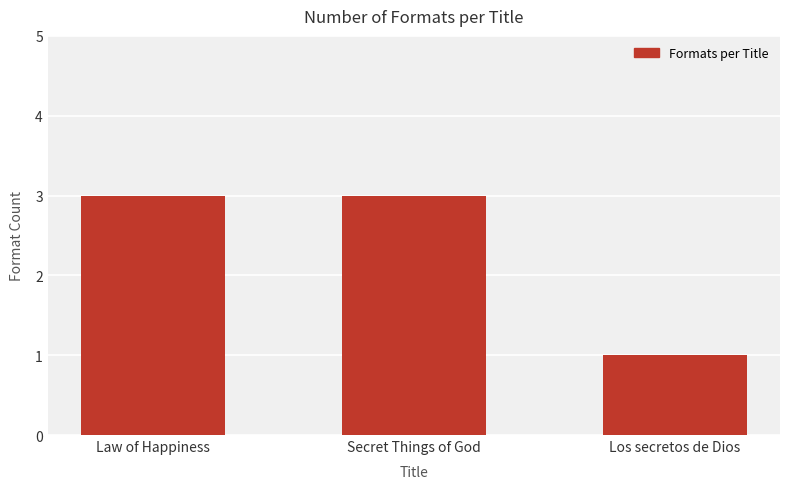

Reading left to right, list all the values displayed in this chart.

3	3	1